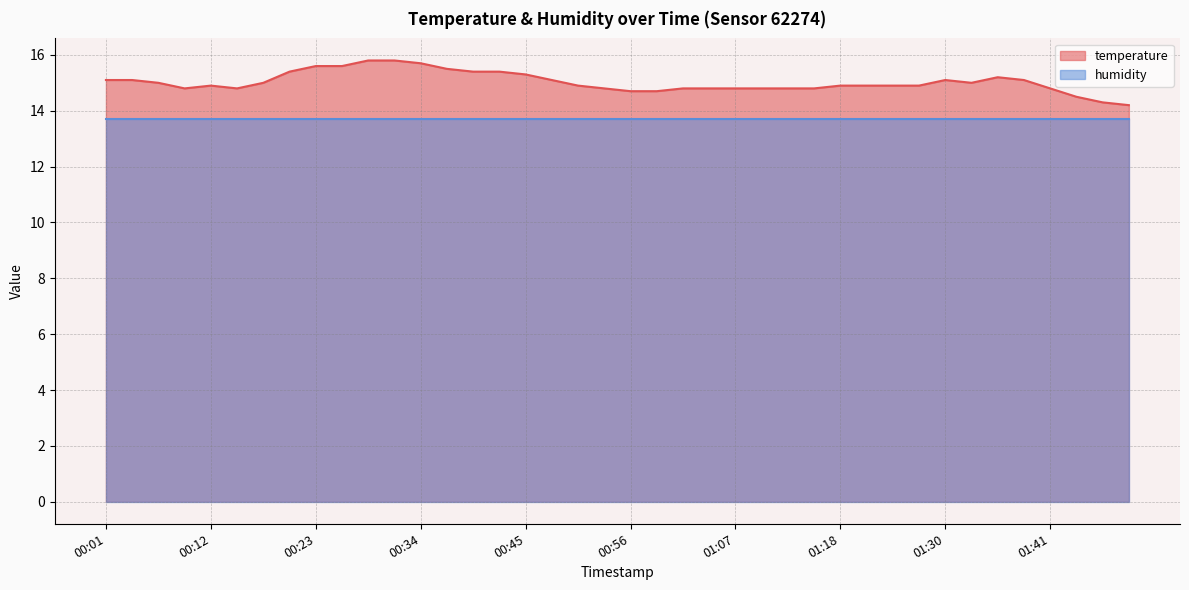

The value at 00:23 is 15.6. True or false?

True